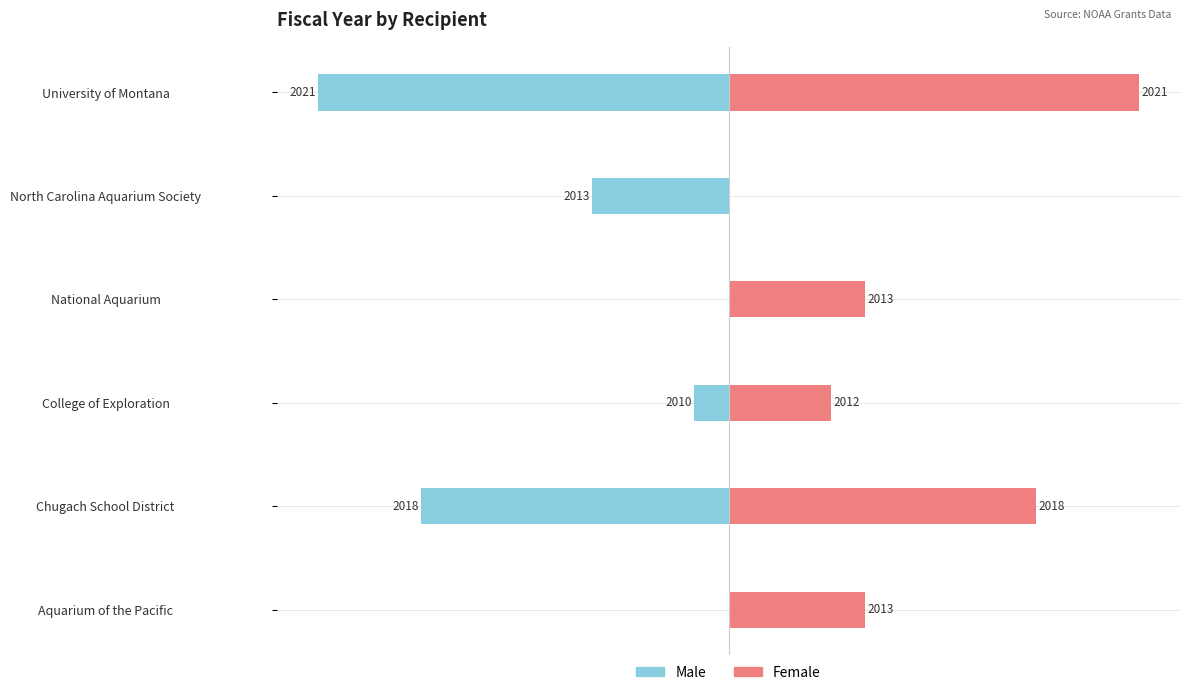

What are all the series names shown in the legend?

Male, Female